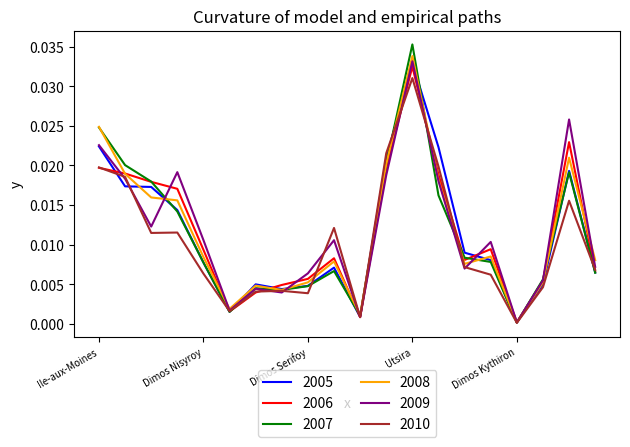

Which series has the largest range (max minus min)?

2007